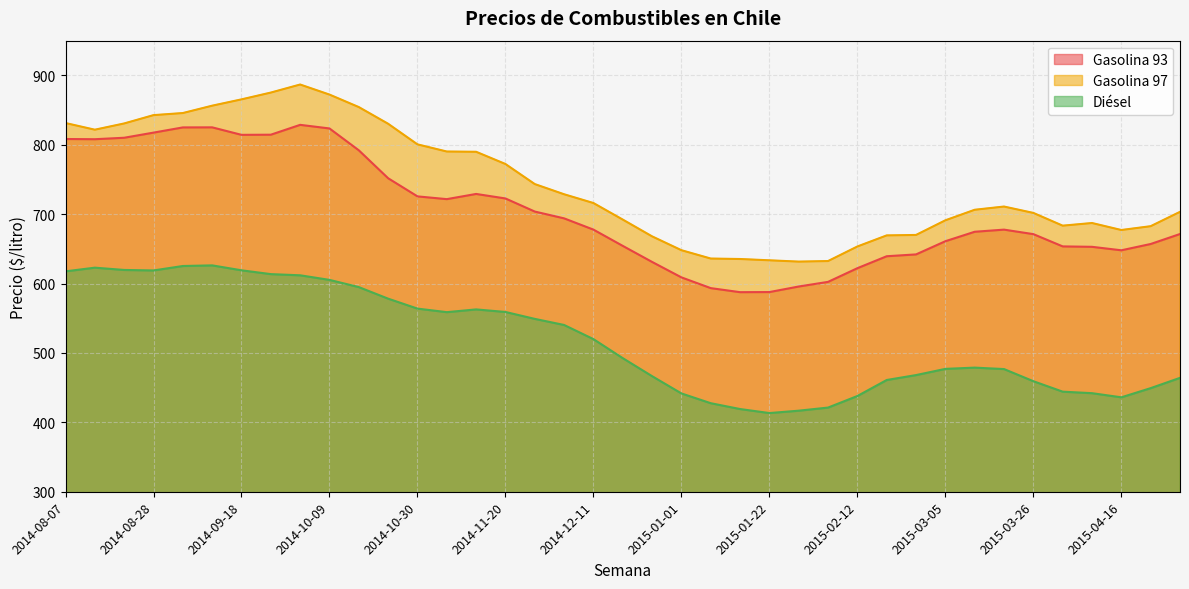

The value of Gasolina 93 at 2014-12-11 is 677.7. True or false?

True